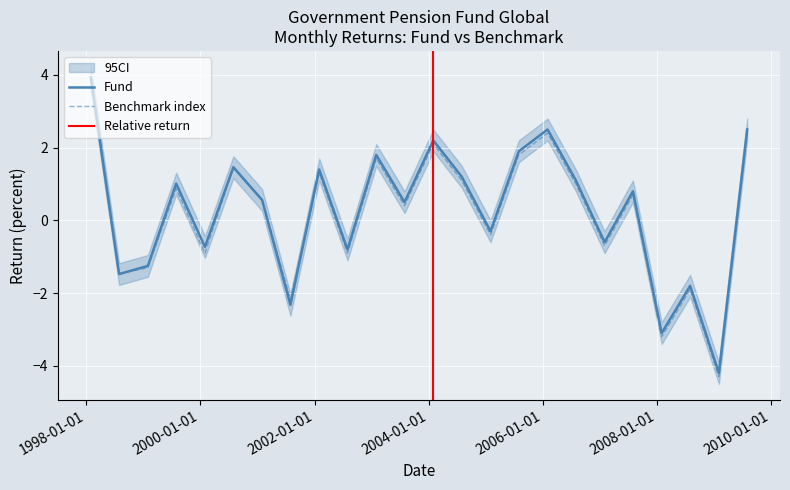

List the series in order of their overall mean, lowest first.

Benchmark, Fund